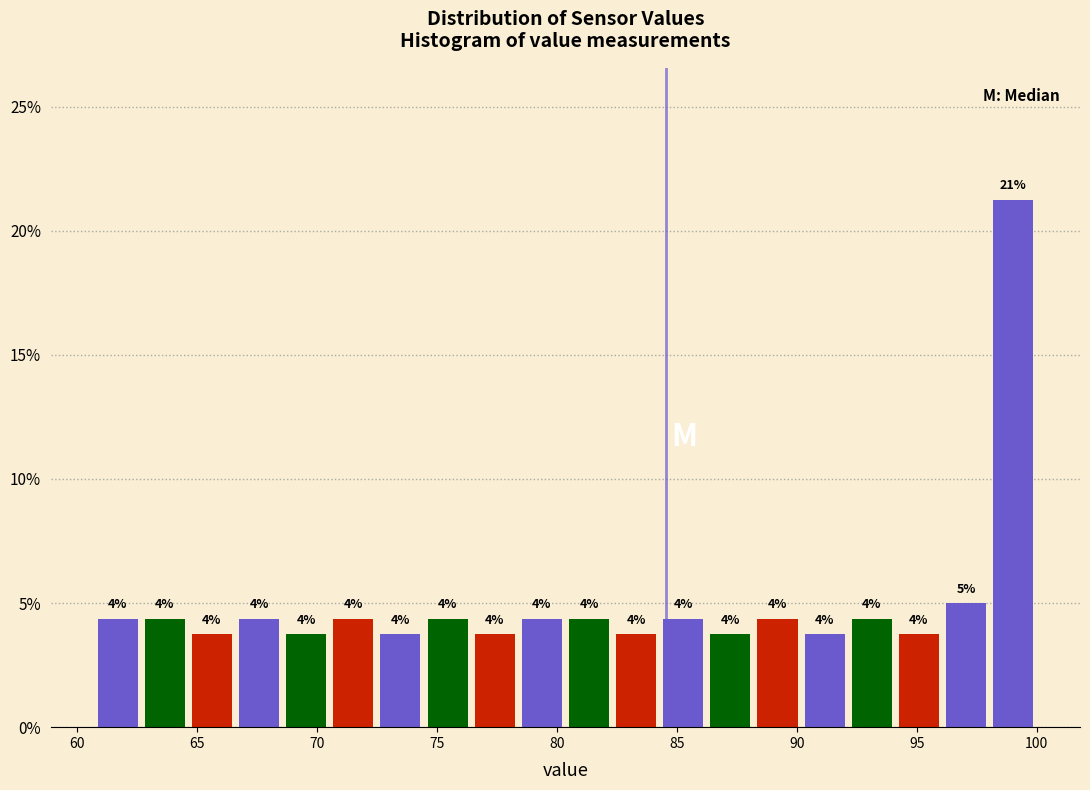

Around what value on the x-axis is the tallest bar? Give the approximate position of its centre, as read against the axis.

99.0